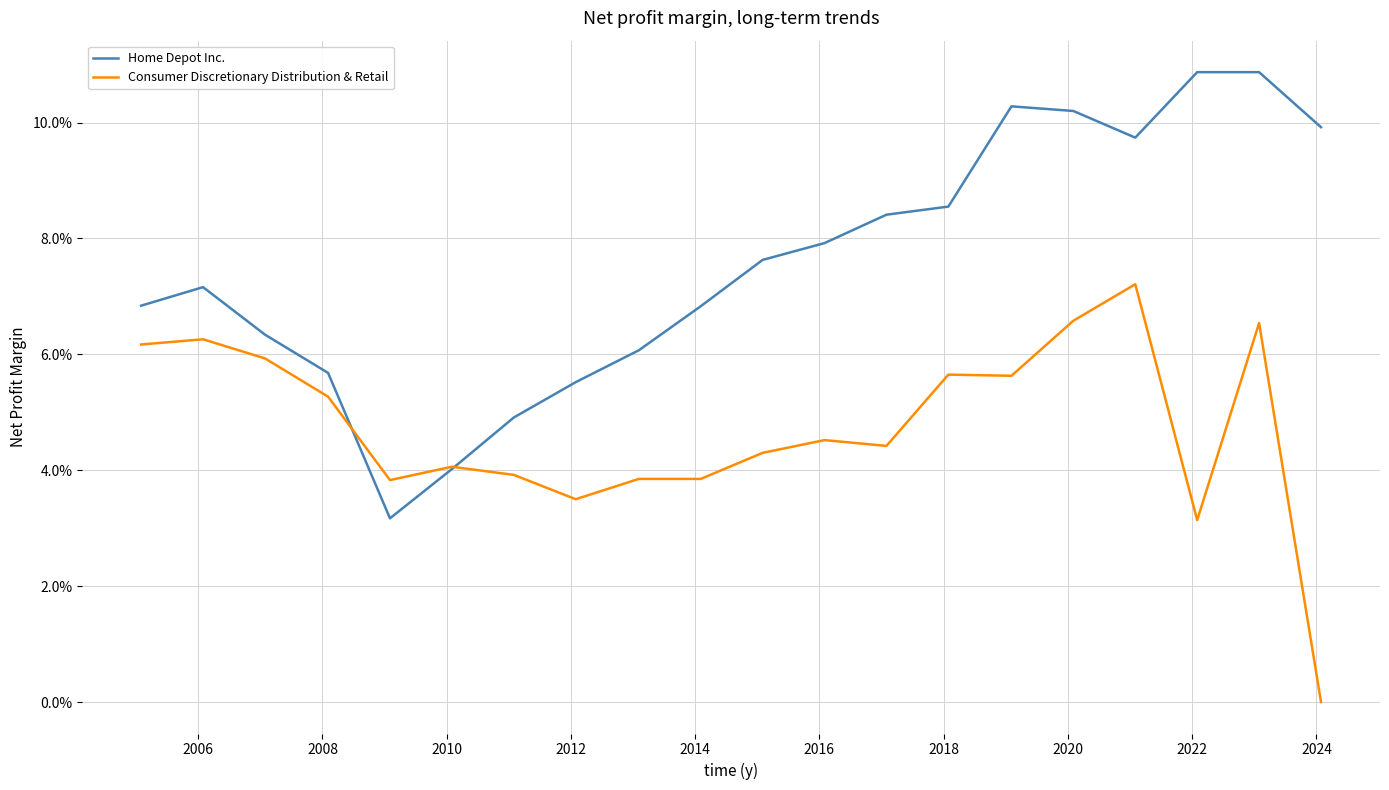

Rank the series by their average value, from lowest to highest.

Consumer Discretionary Distribution & Retail, Home Depot Inc.